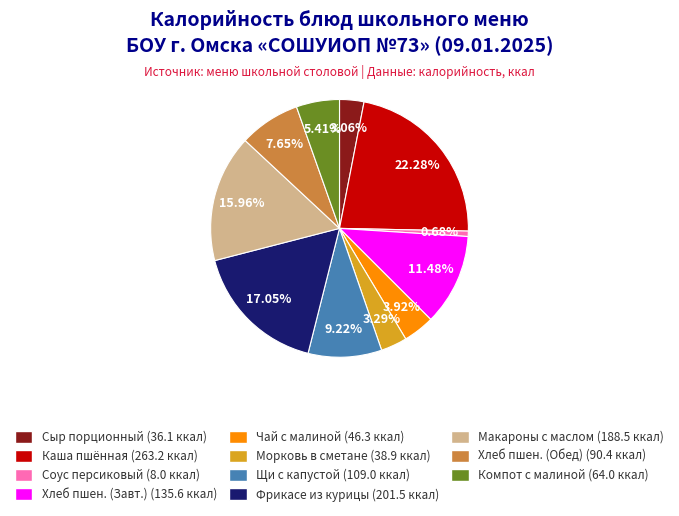

Is there any slice that represents more than half of the pie?

No